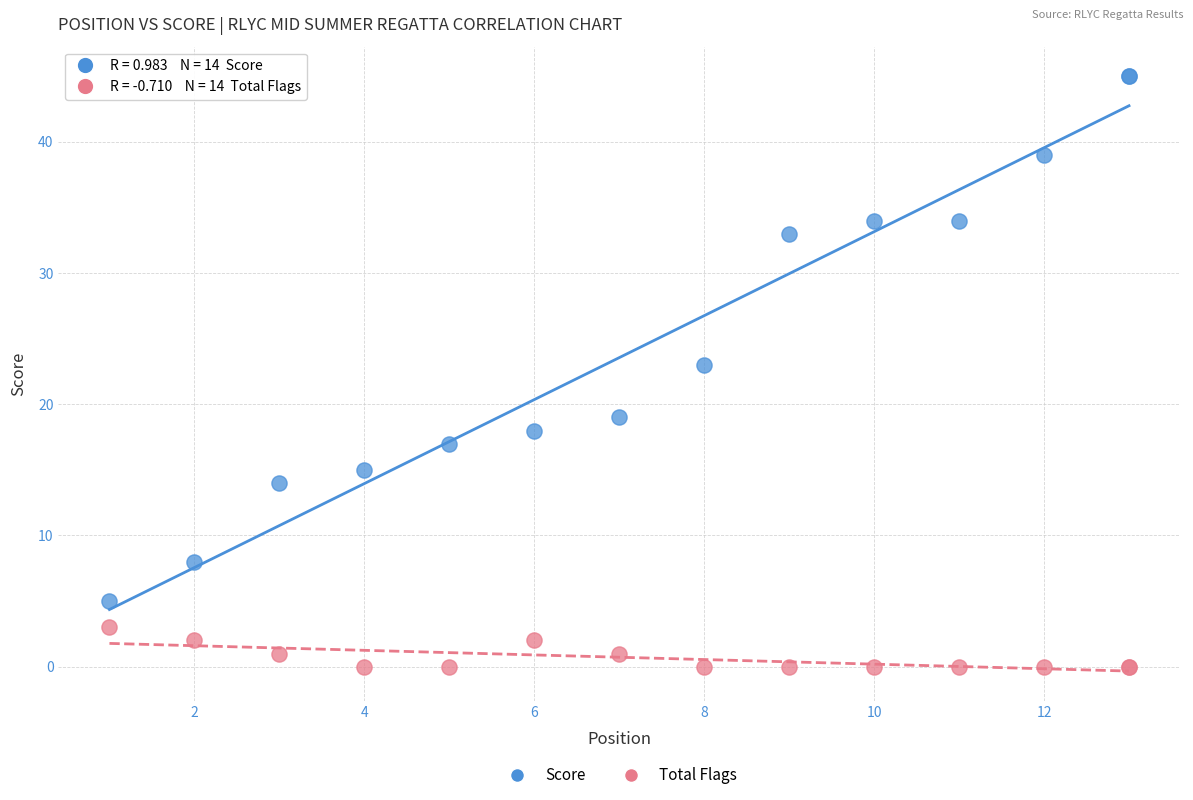

In the Score series, what Y value is closest to 25?

23